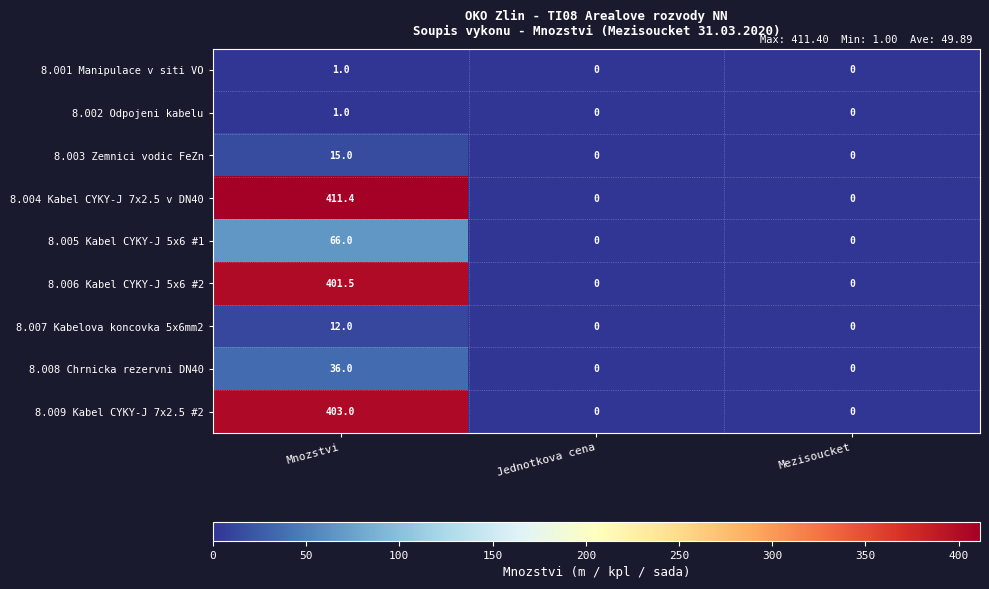

How many series are shown in this chart?

9